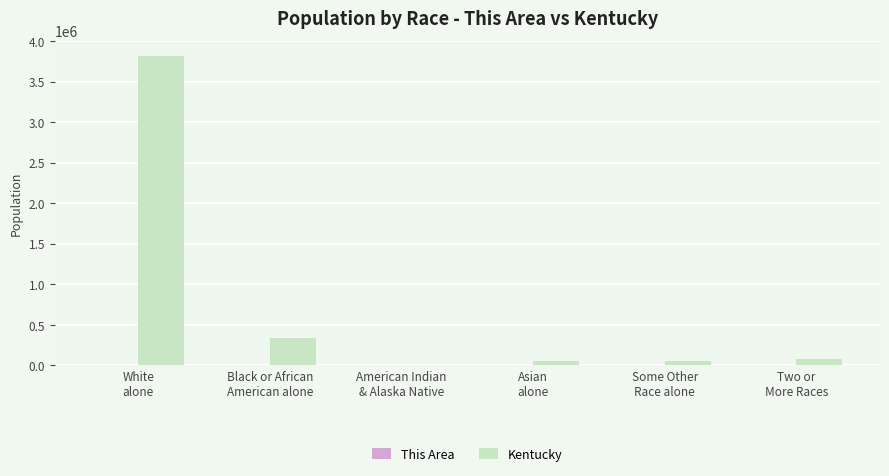

What is the sum of all Kentucky values?

4336866